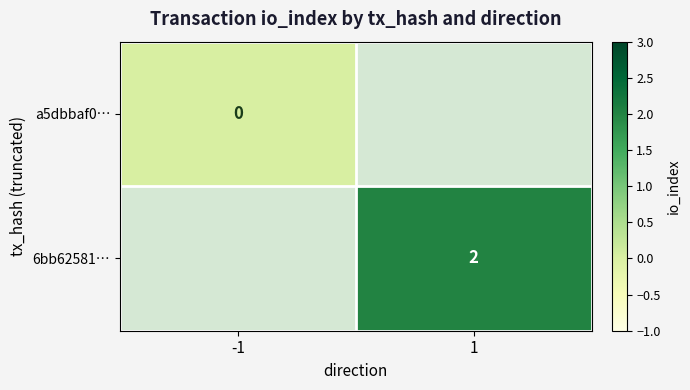

Is the value of 6bb62581… at 1 greater than the value of a5dbbaf0… at -1?

Yes